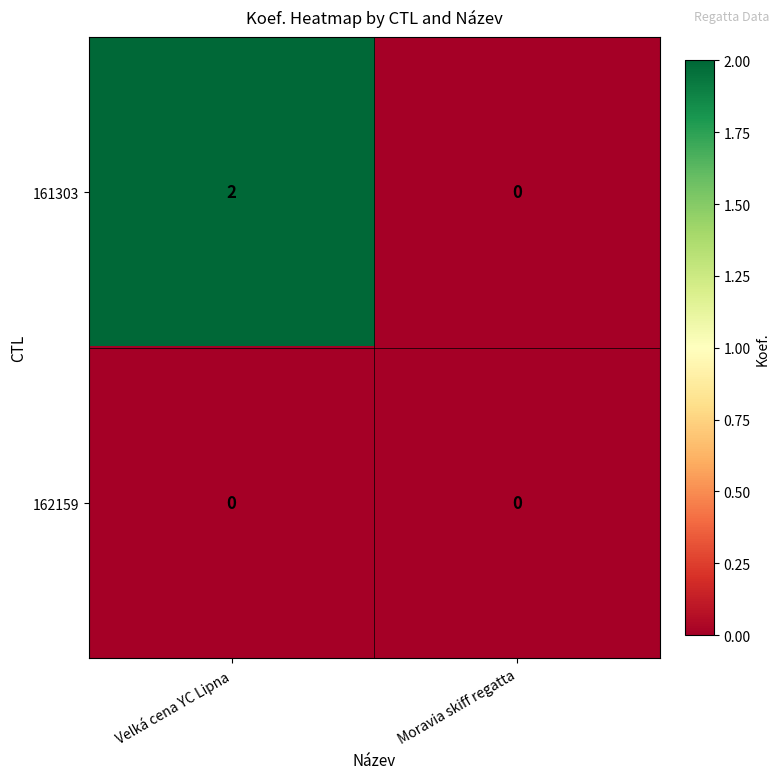

The value of 162159 at Velká cena YC Lipna is 0. True or false?

True